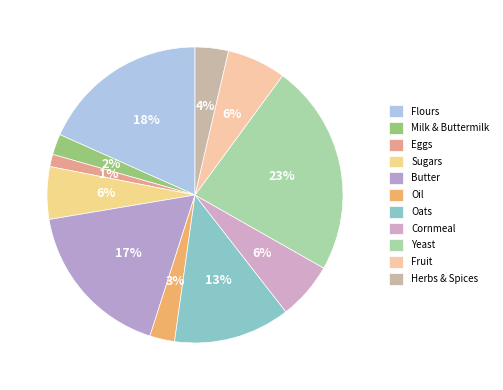

Is it true that Eggs is 1% of the pie?

True